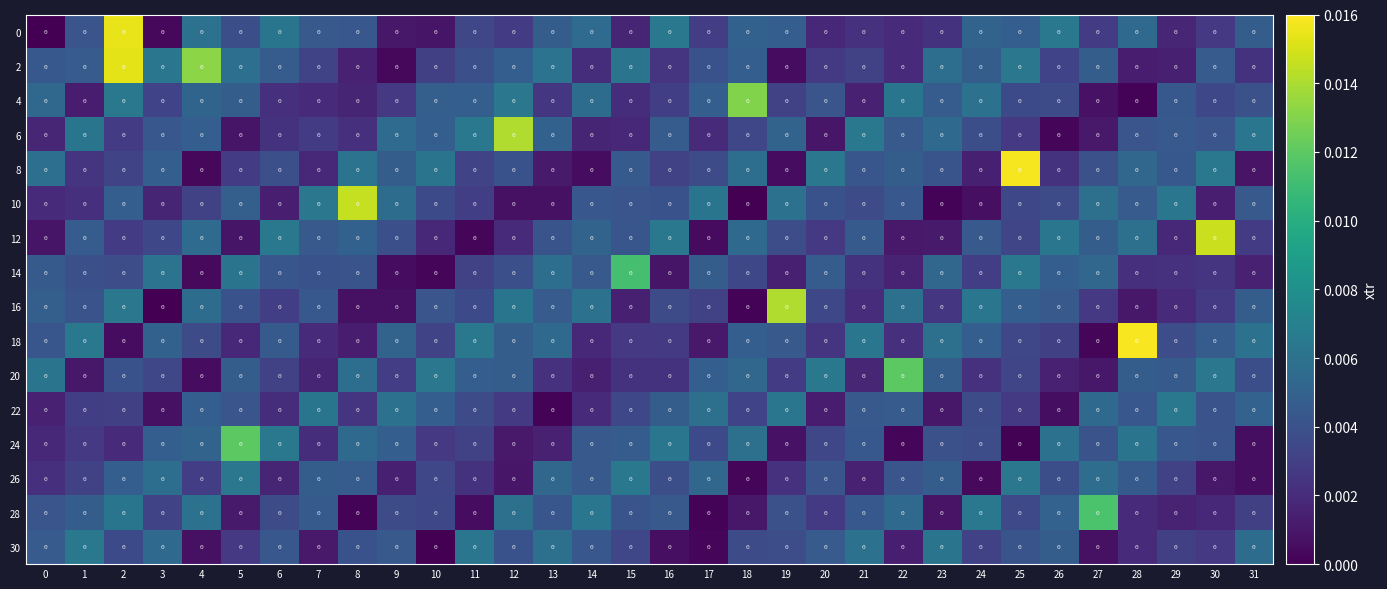

Where is 20 nearest to the value 0?

4